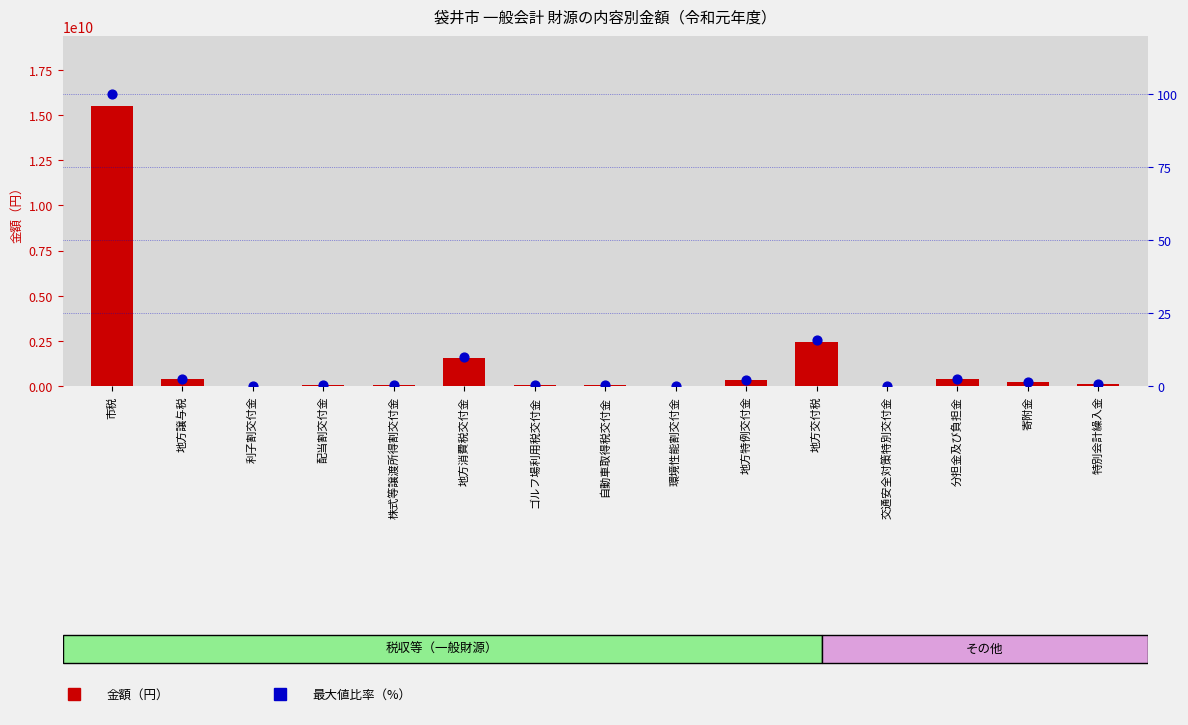

Is the value of 税収等（円） at 地方消費税交付金 greater than the value of 最大値比率（%） at 特別会計繰入金?

Yes